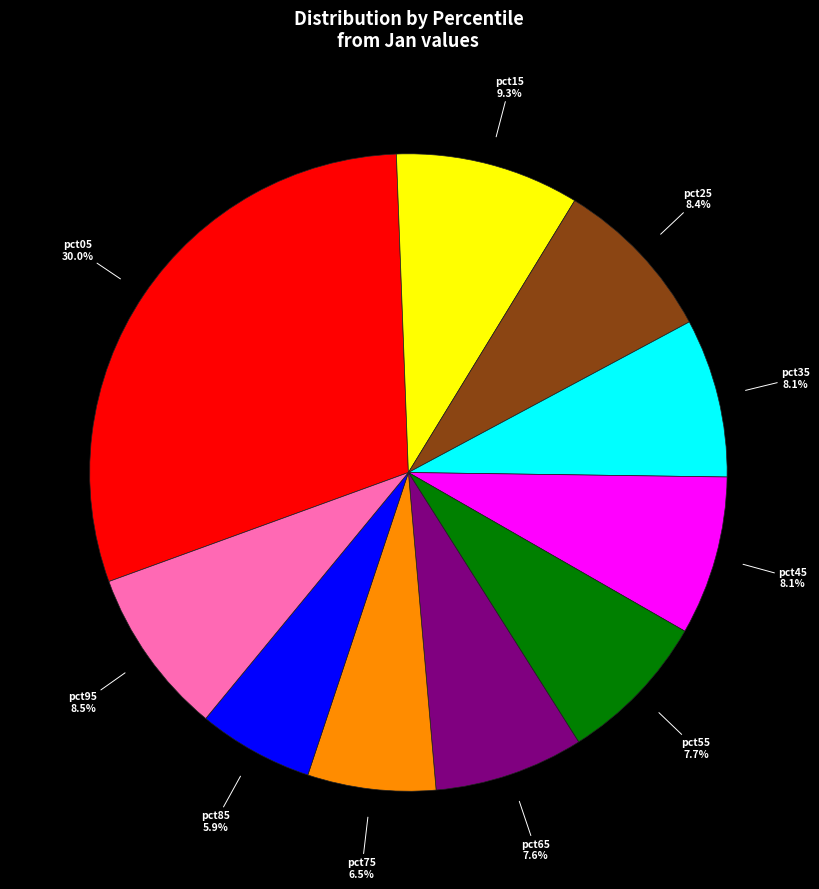

The pct25 slice represents 8% of the pie. True or false?

True